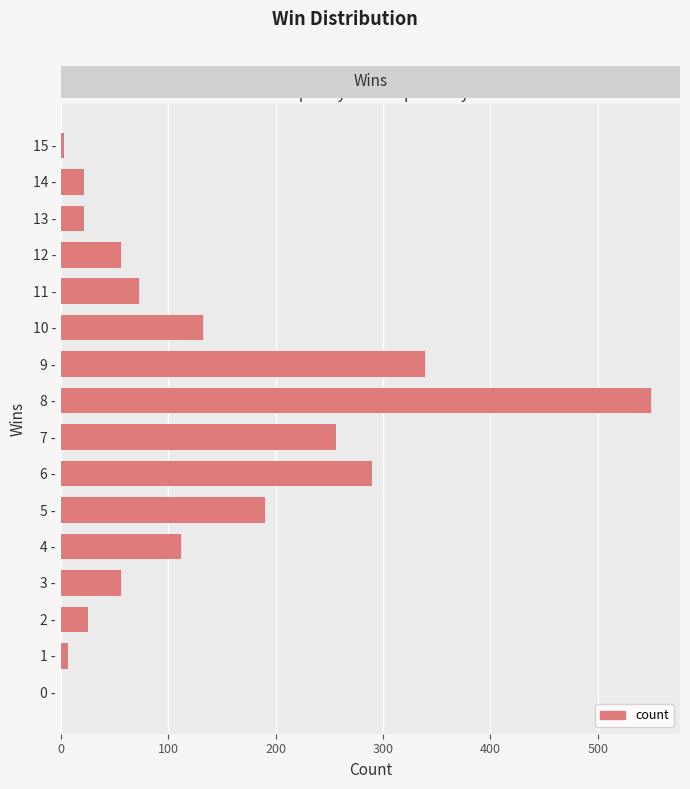

How many categories are shown in the chart?

16